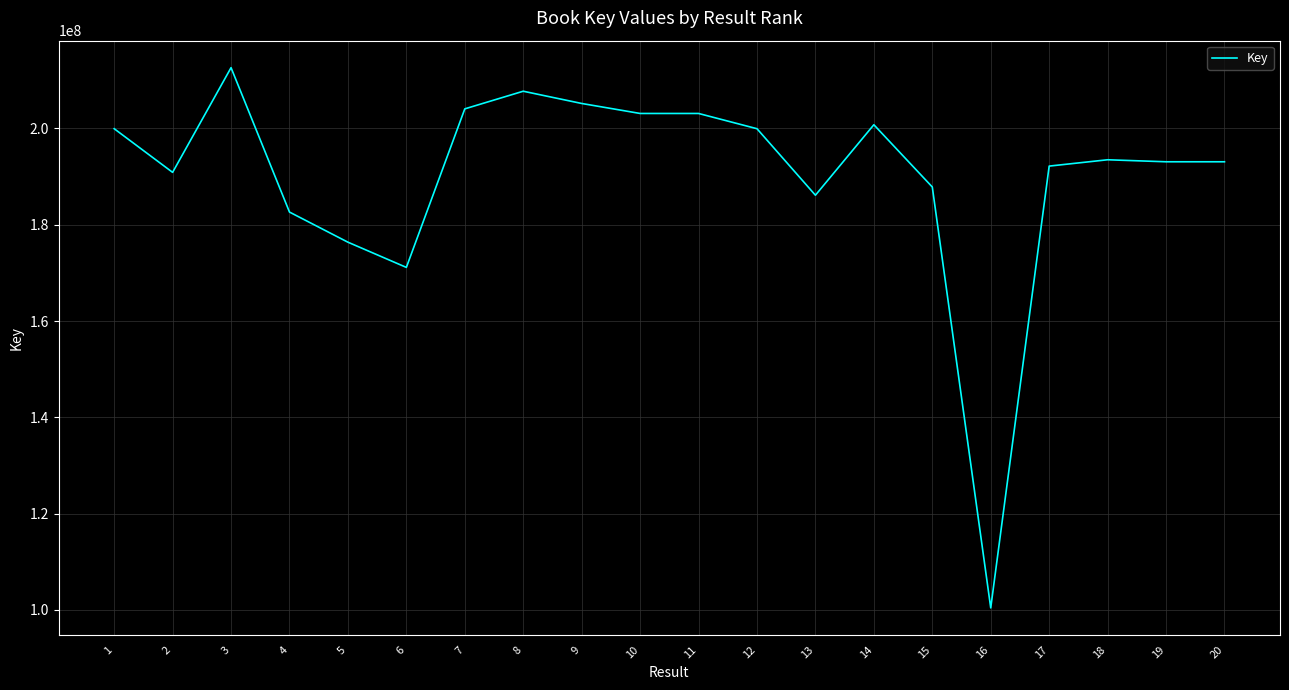

What is the difference between the values at 11 and 16?

102718764